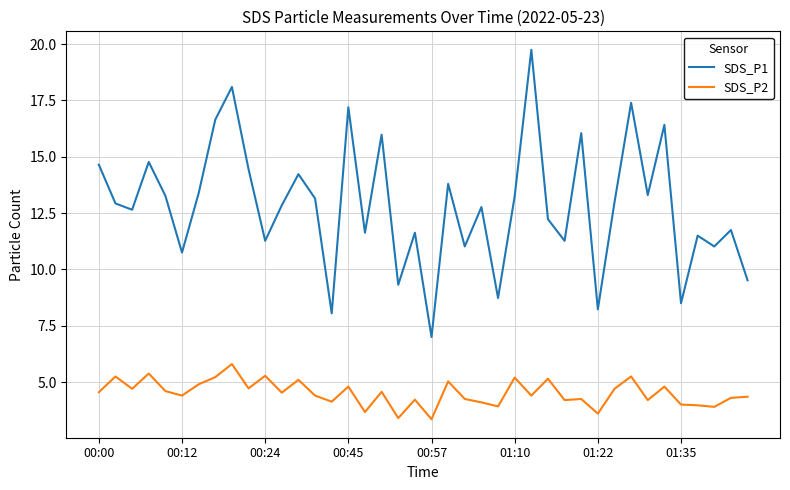

True or false: SDS_P1 and SDS_P2 cross at least once.

False